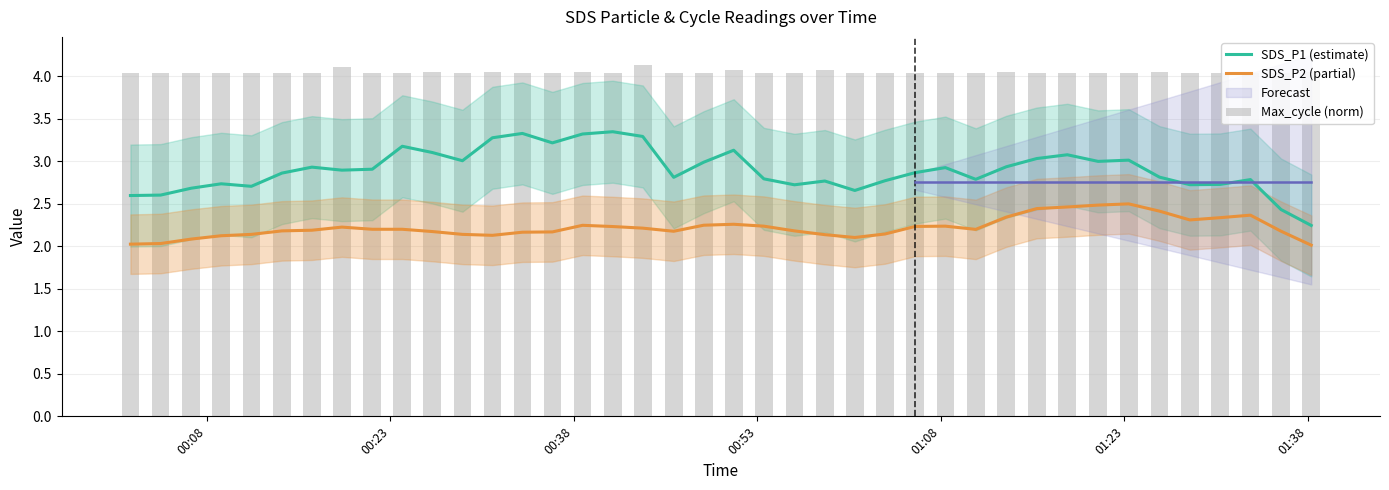

What is the minimum value for SDS_P2 (partial)?

2.0